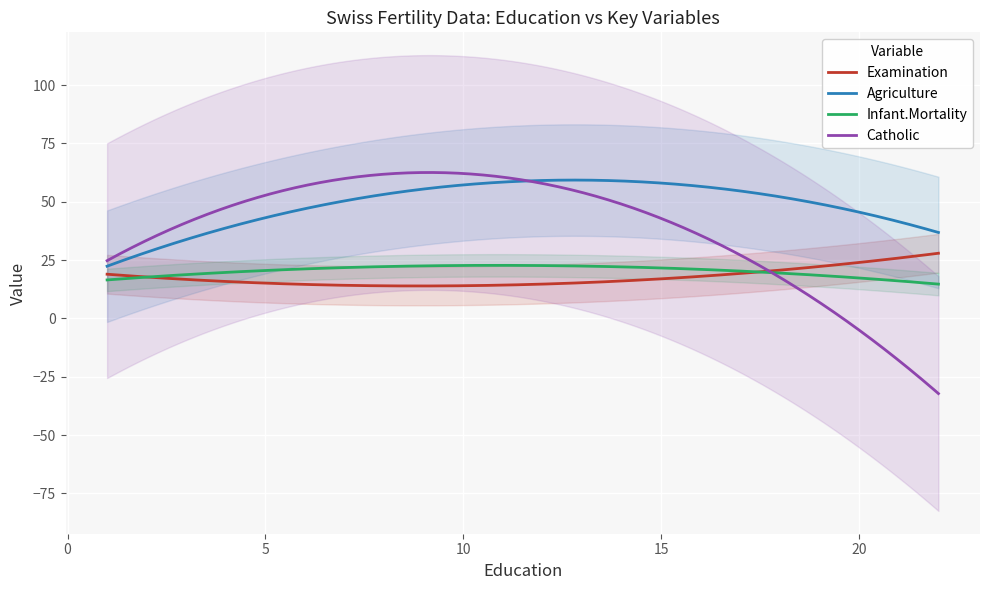

How many times do Catholic and Agriculture cross each other?

1